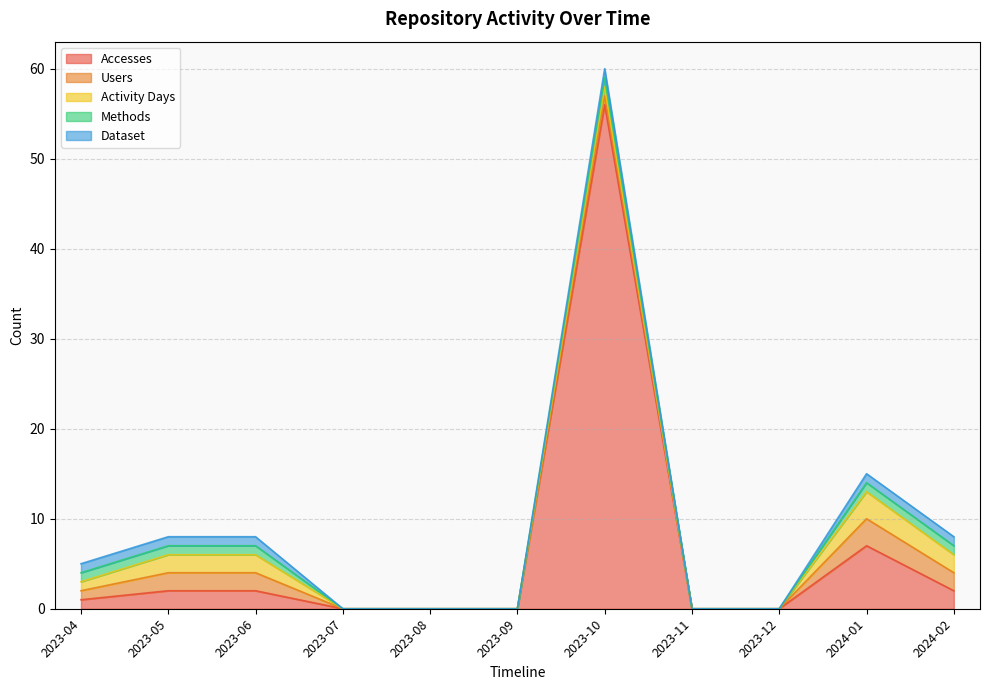

At how many categories does at least one series exceed 15?

1